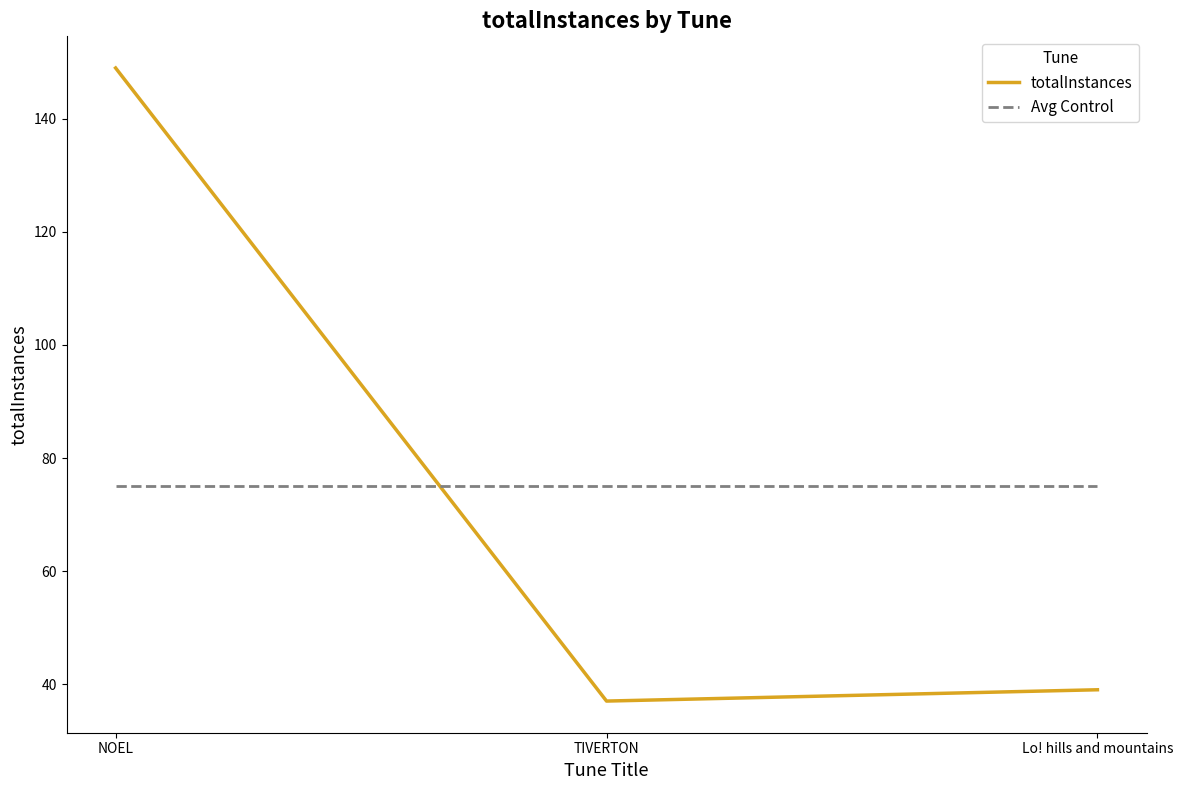

What position from the right is NOEL?

3